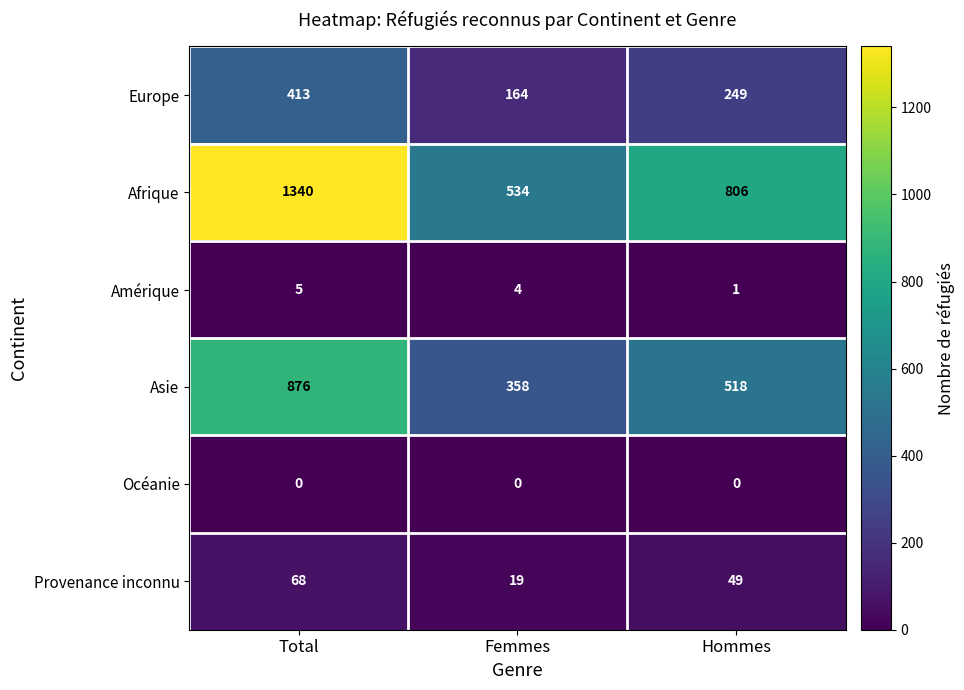

How many data points in Asie are less than 518?

1